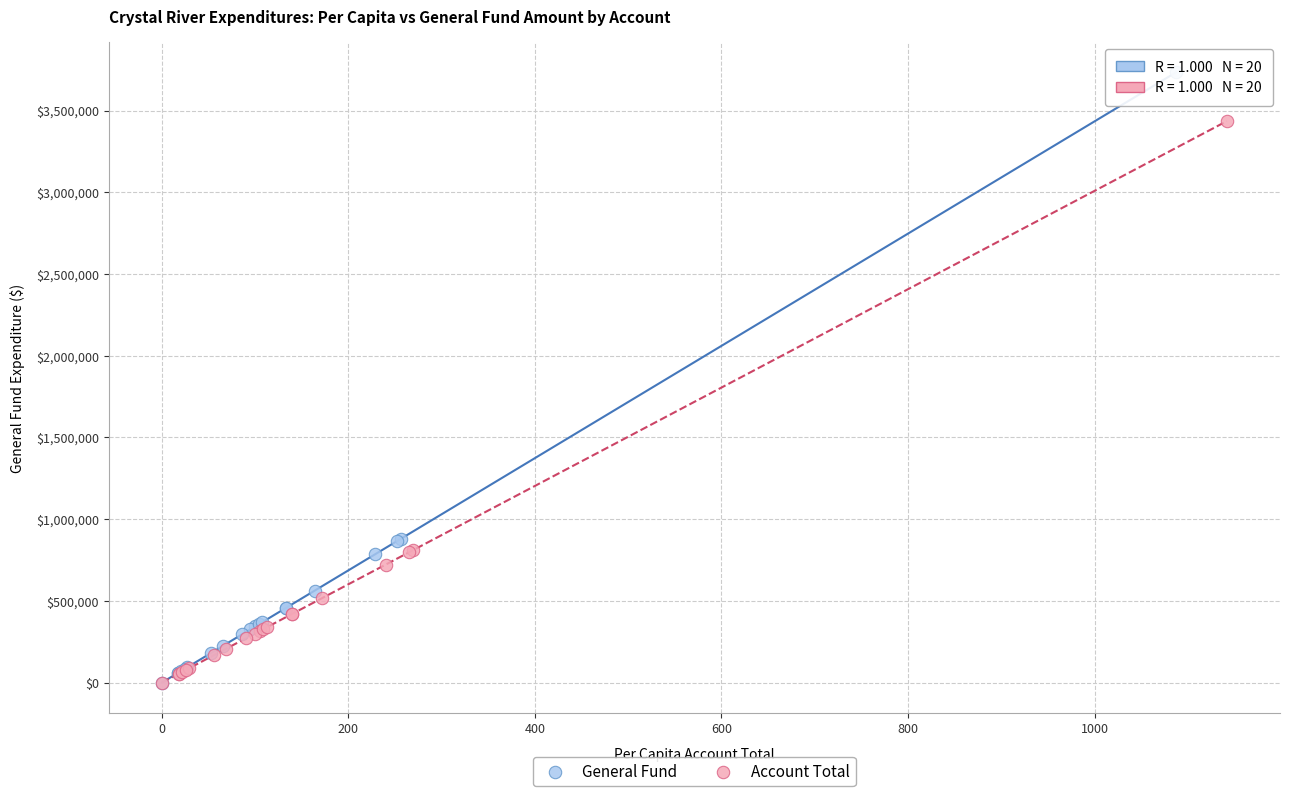

Which series has the widest spread of Y values?

General Fund